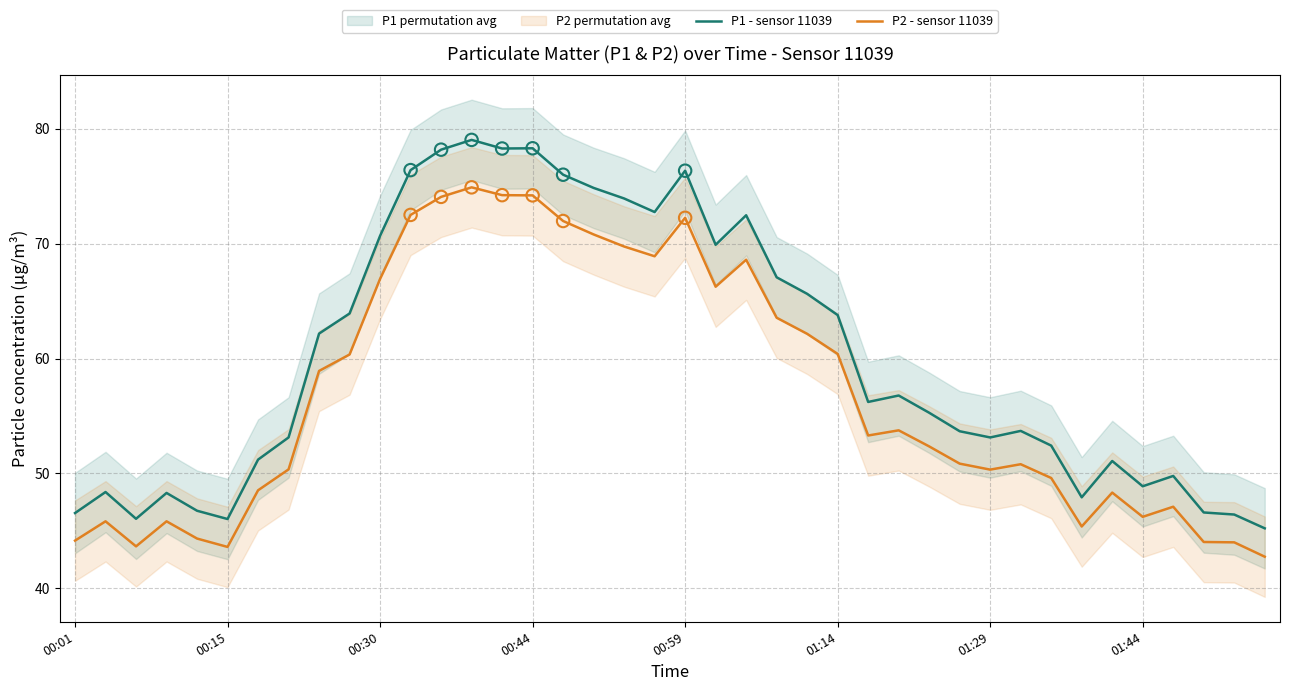

What is the total value across all series at 26?

109.5